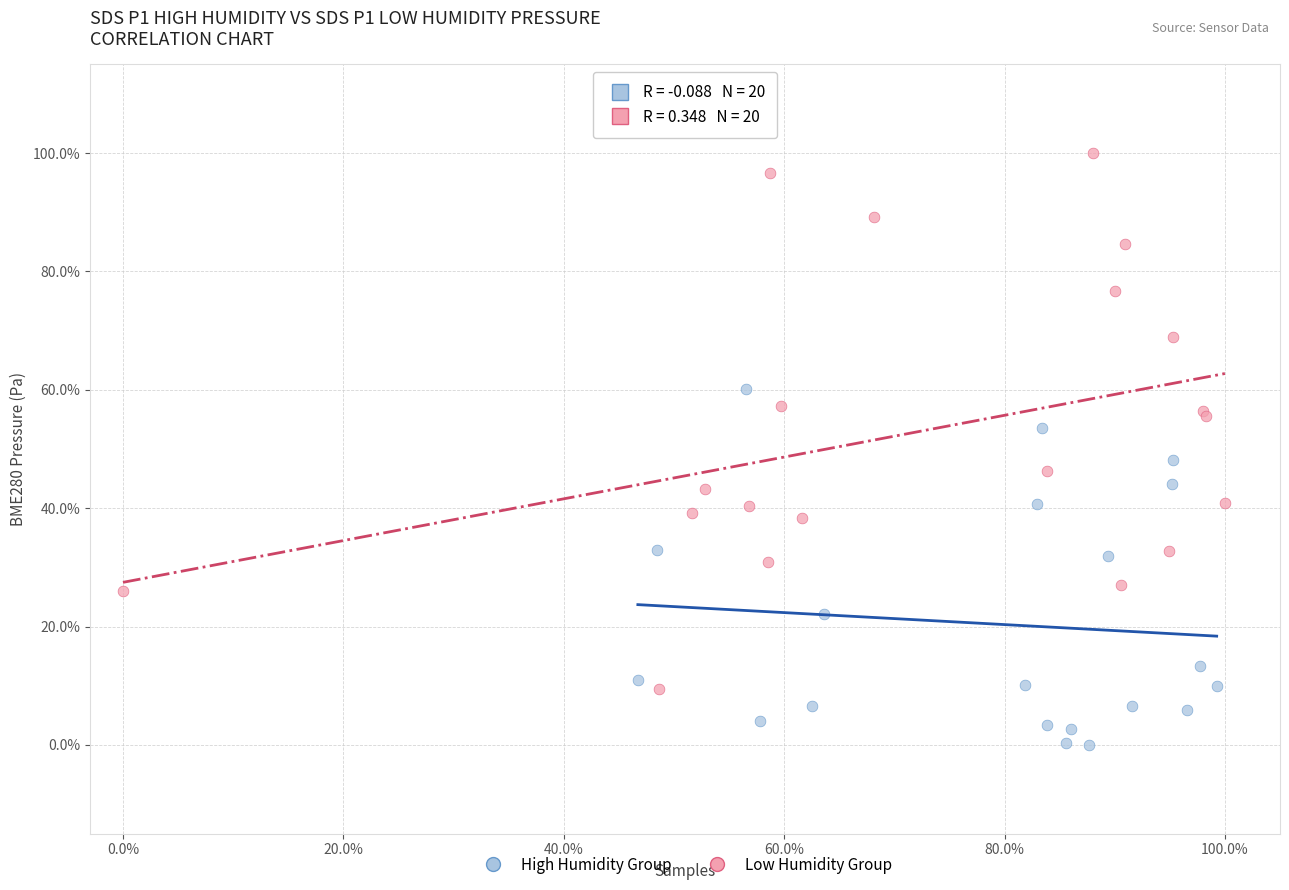

Which series contains the lowest Y value?

High Humidity Group